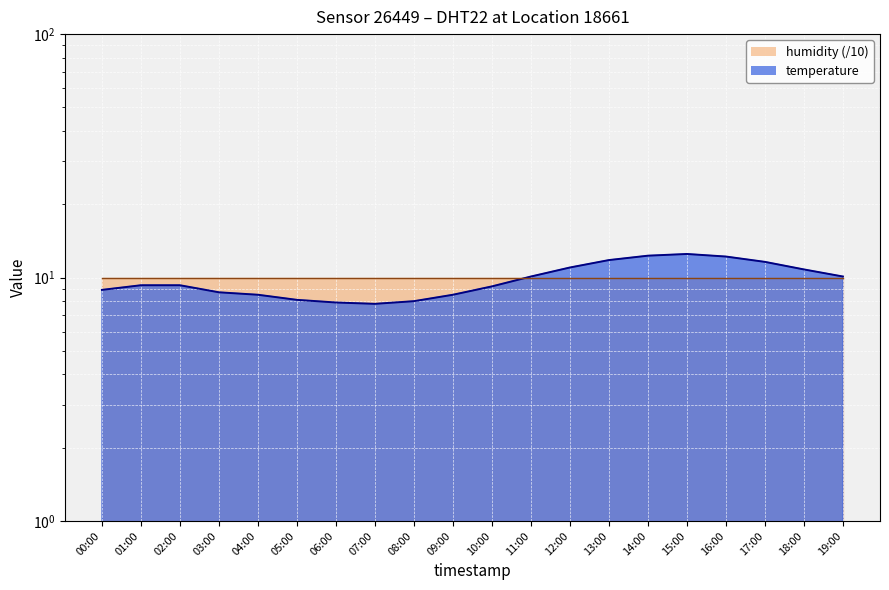

How many points are higher than both their immediate neighbors (excluding endpoints)?

1